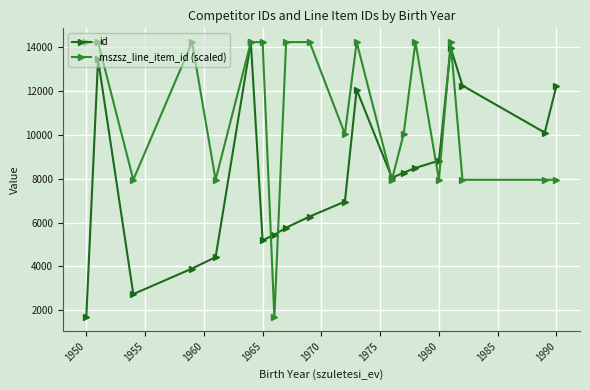

True or false: mszsz_line_item_id (scaled) has more than 1 interior local peaks.

True